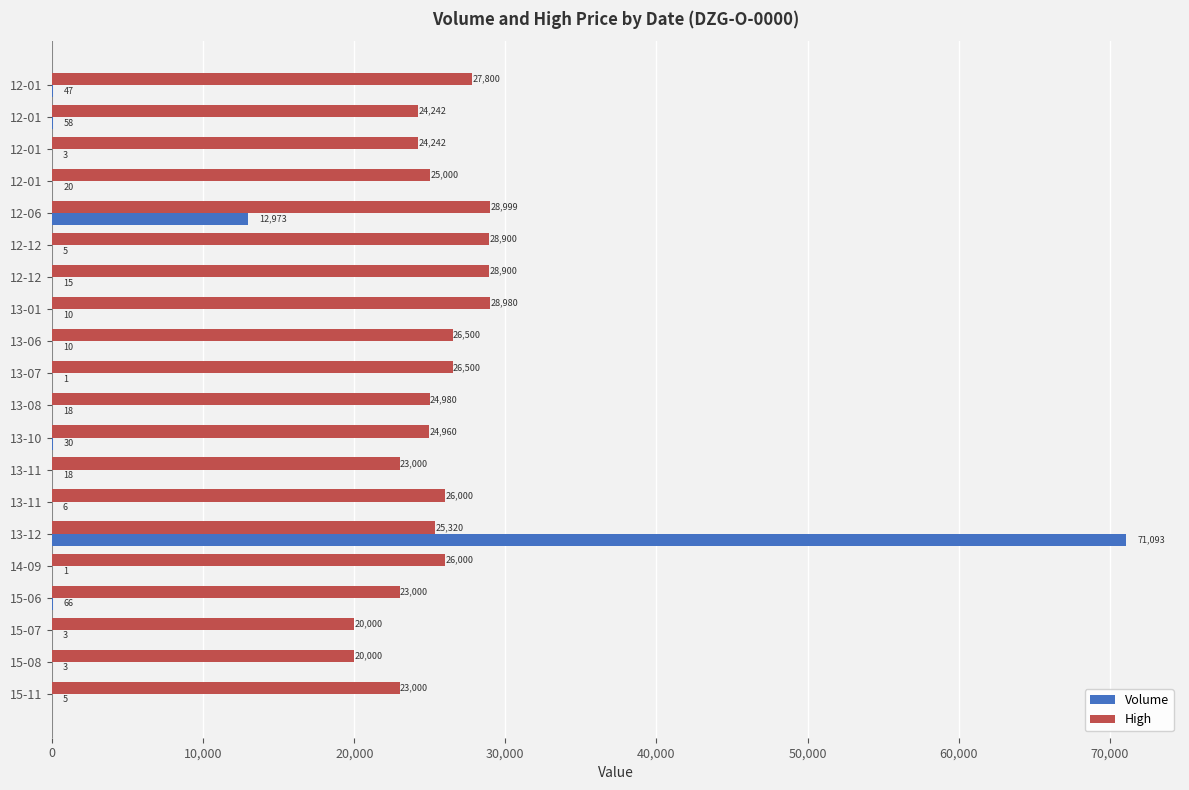

What are all the series names shown in the legend?

Volume, High